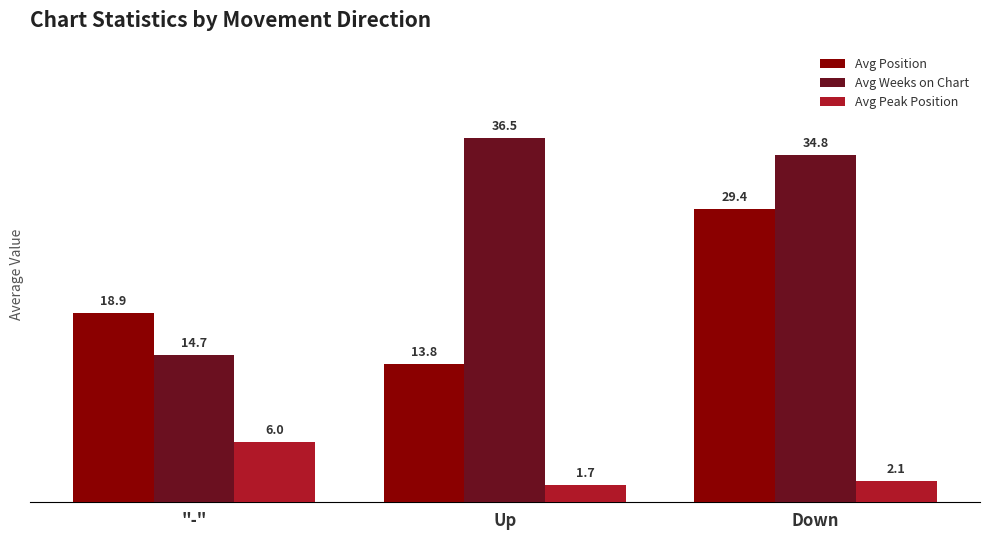

Rank the series at "-" from highest to lowest value.

Avg Position, Avg Weeks on Chart, Avg Peak Position